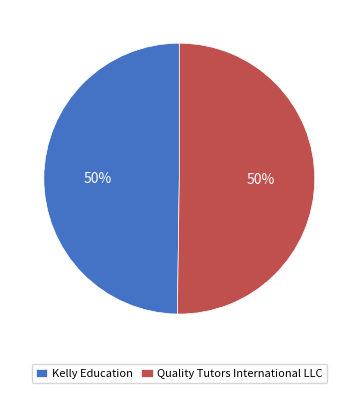

Approximately how many times larger is the value at Kelly Education compared to Quality Tutors International LLC?

1.0